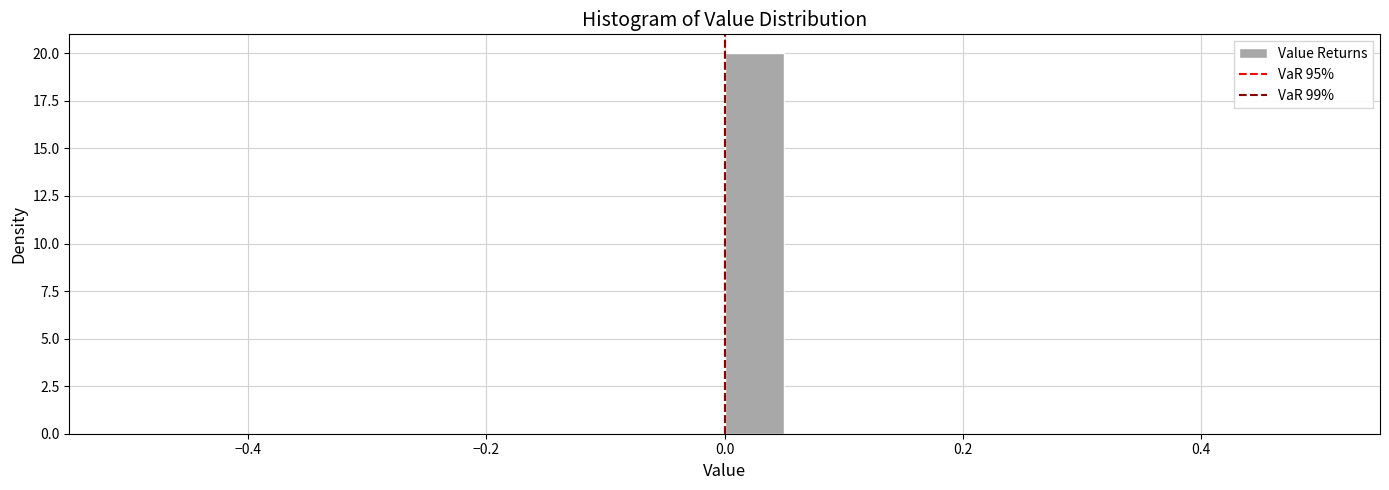

Read against the x-axis, roughly where is the centre of the tallest bar?

0.02